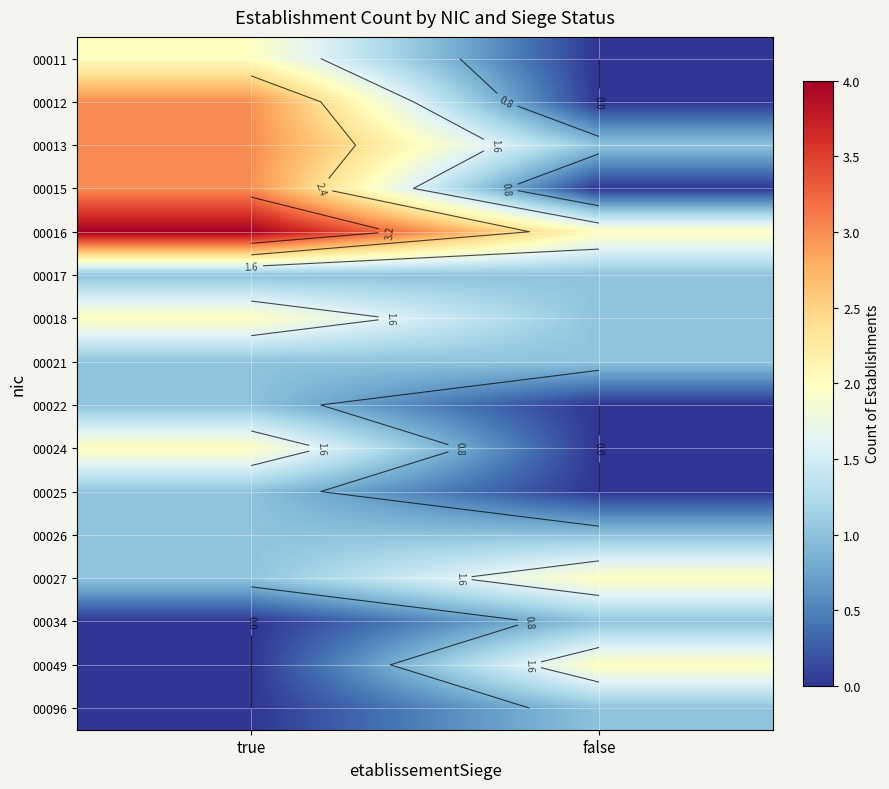

What is the spread (max minus min) of values at false?

2